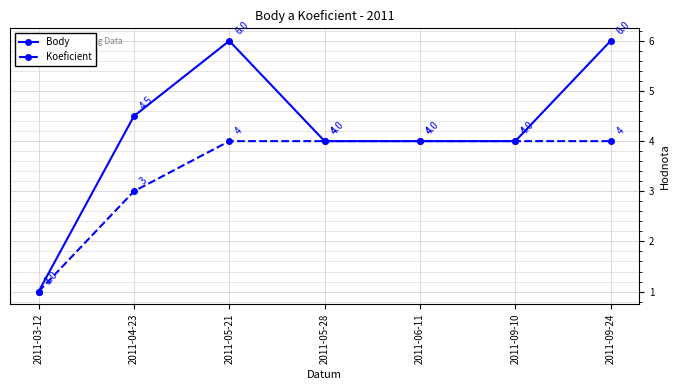

How many distinct data groups are displayed?

2